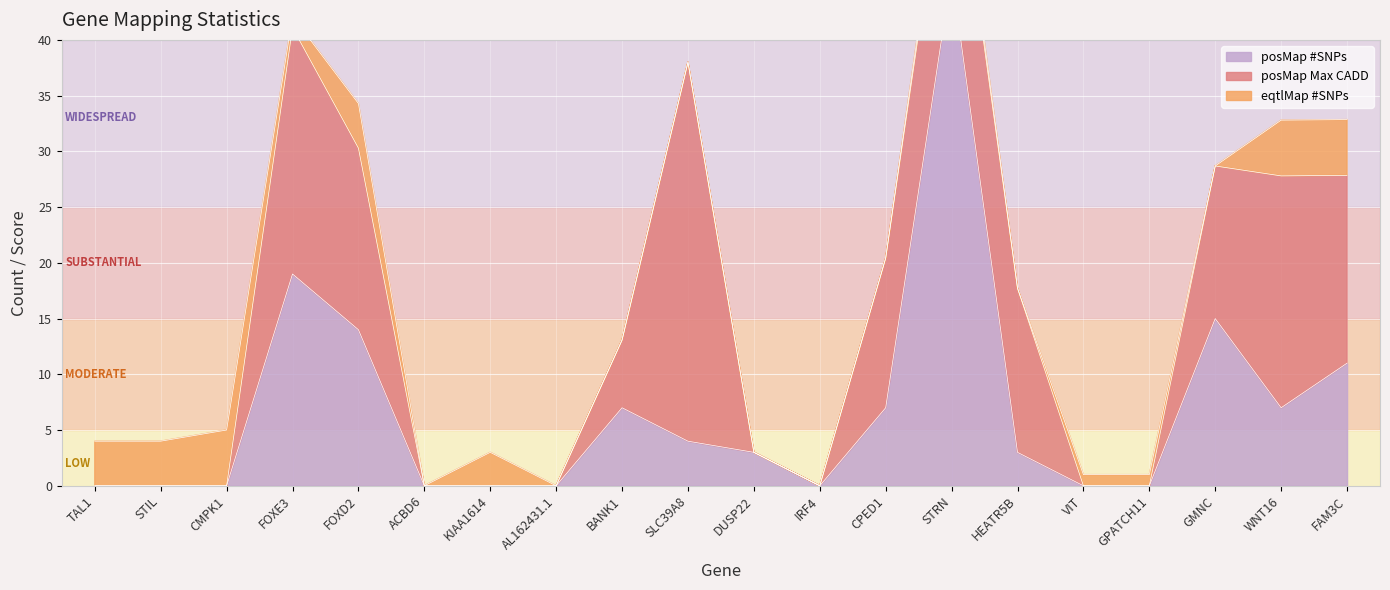

Between which two adjacent categories do posMap #SNPs and posMap Max CADD first intersect?

BANK1 and SLC39A8